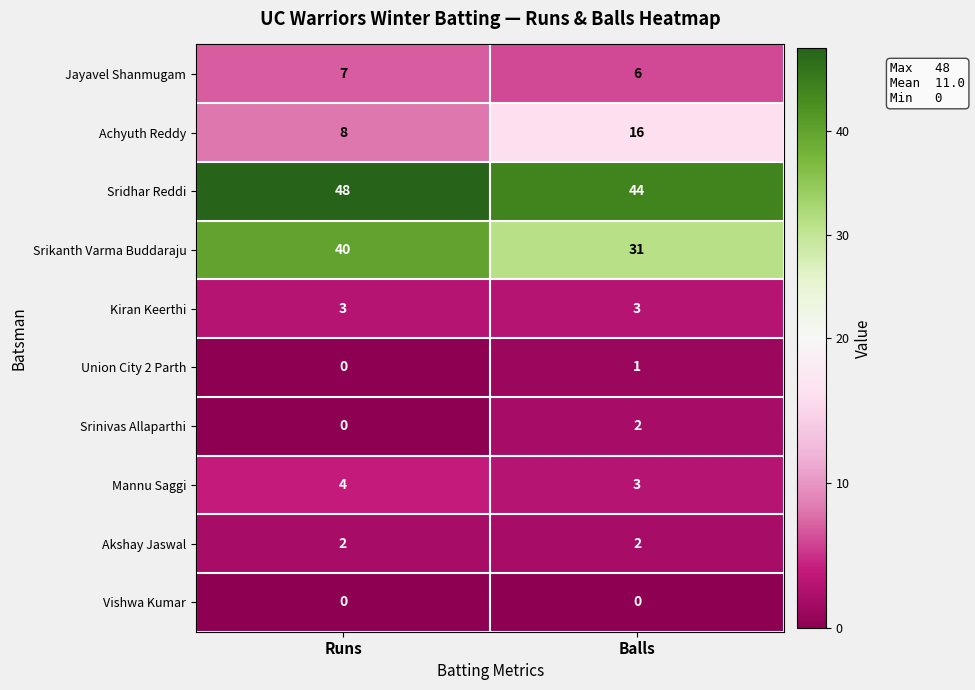

At which category is the sum across all series the highest?

Runs